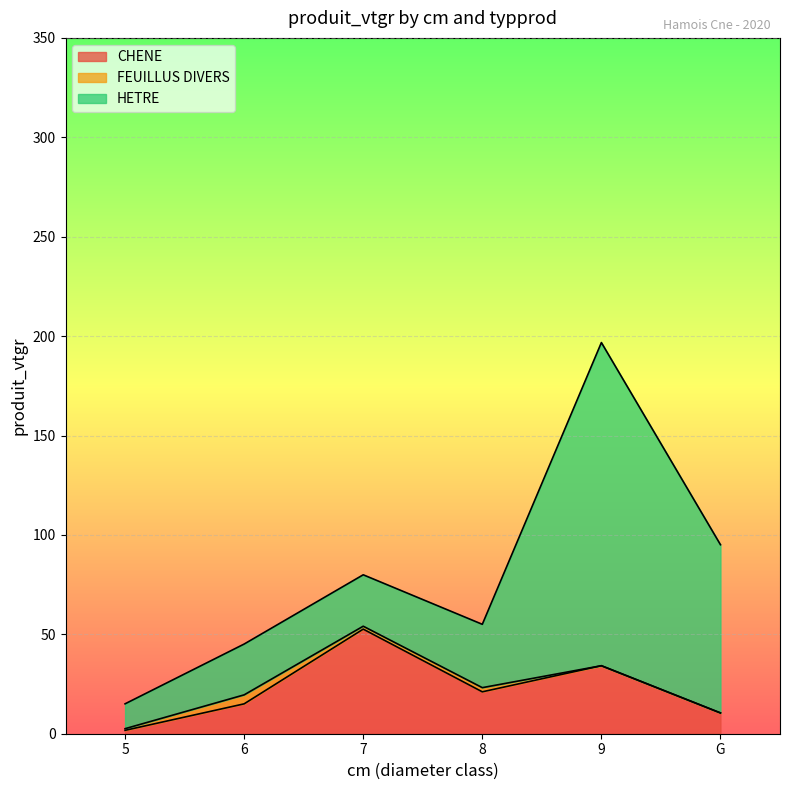

True or false: HETRE has a value of 84.6 at G.

True